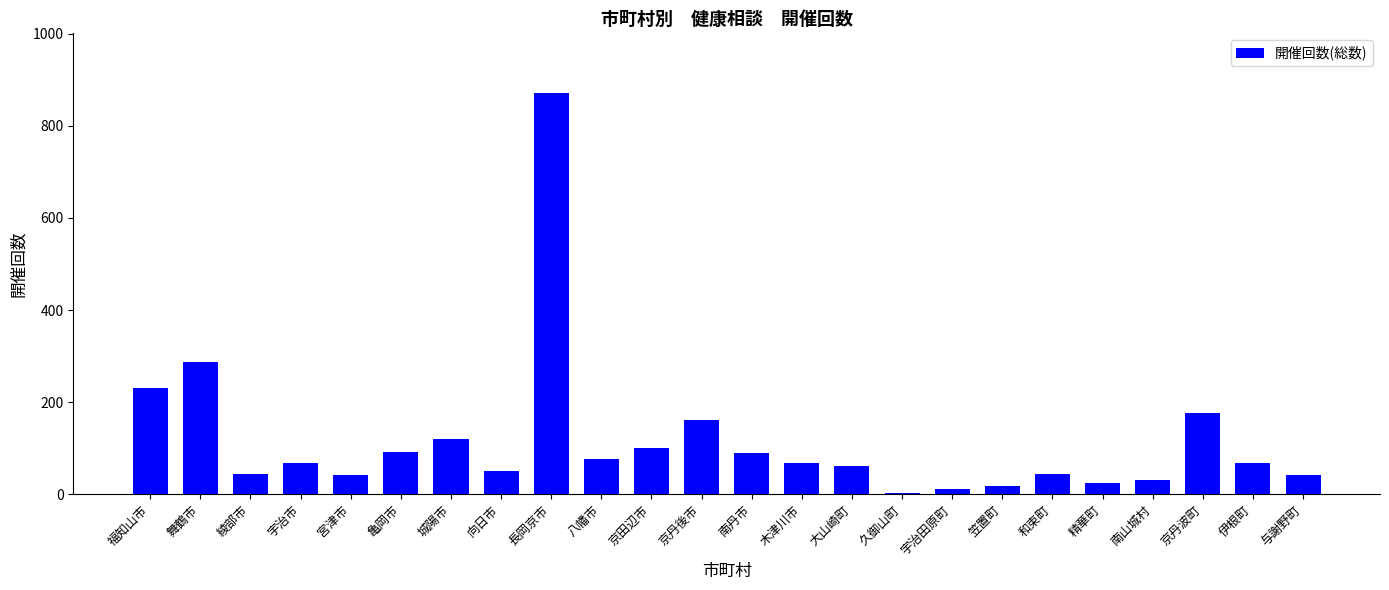

What is the sum of the values at 南山城村 and 宮津市?

74